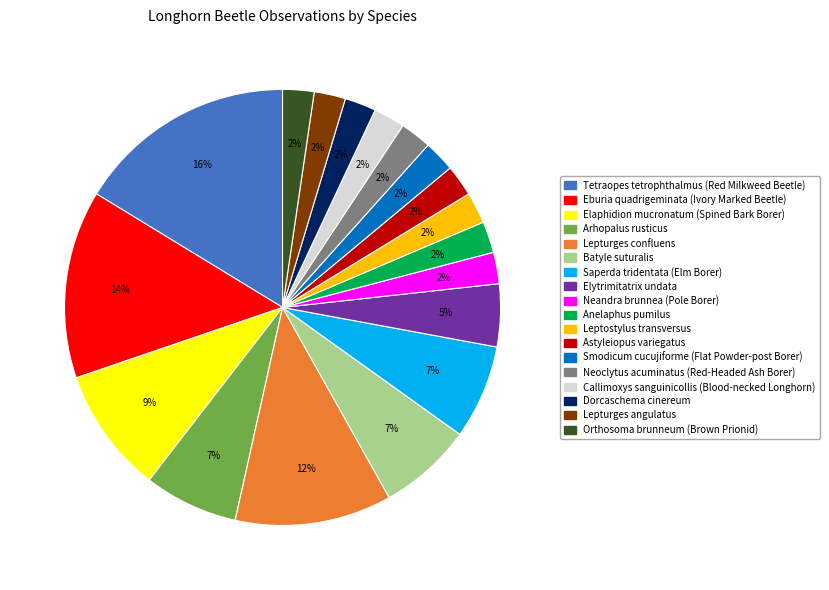

What is the ratio of the value at Lepturges angulatus to the value at Orthosoma brunneum (Brown Prionid)?

1.0